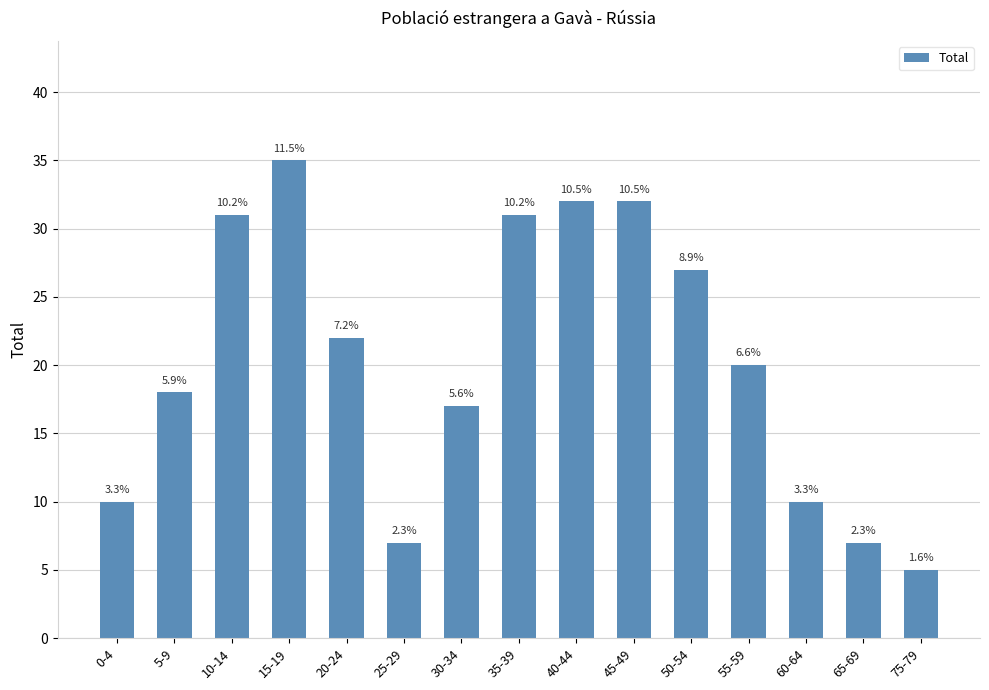

How many bars are there in total?

15